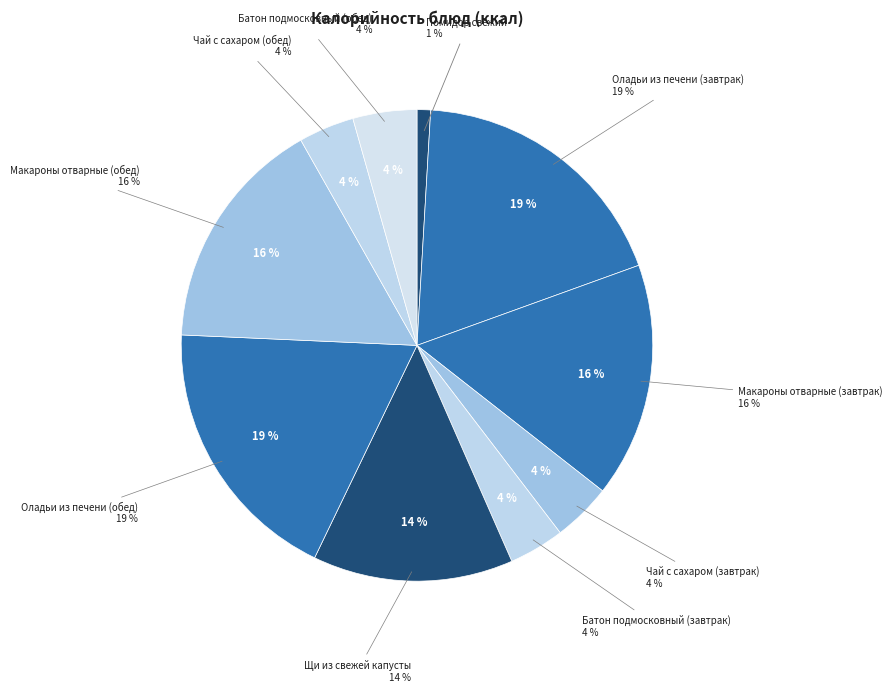

What is the change in value from Помидор свежий to Чай с сахаром (завтрак)?

+42.5